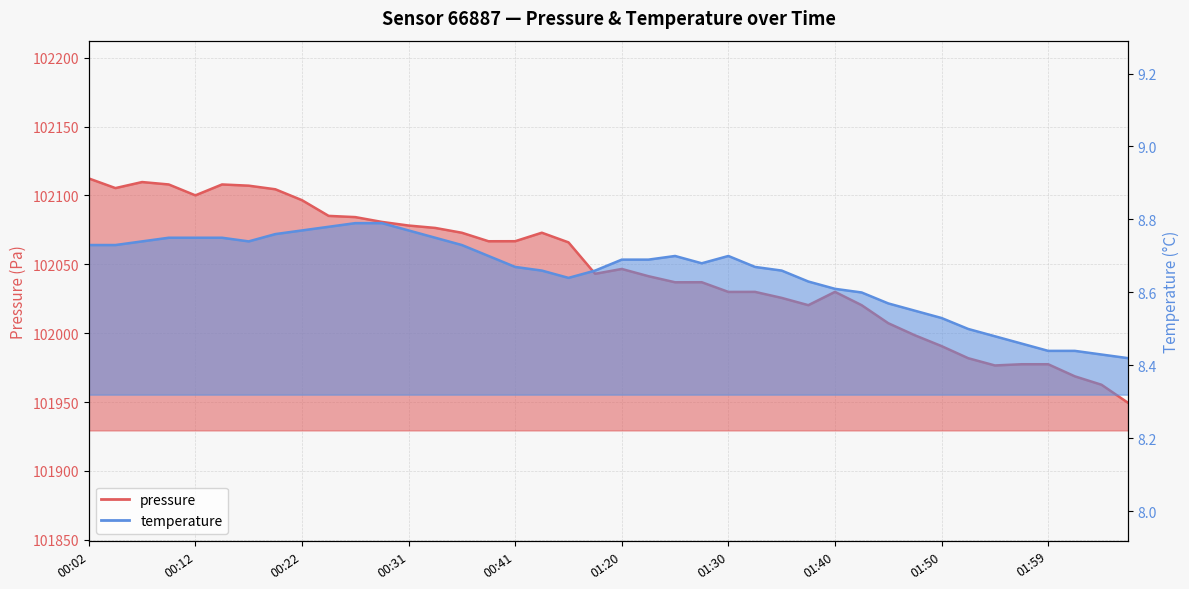

How many interior local valleys does the temperature series have?

3